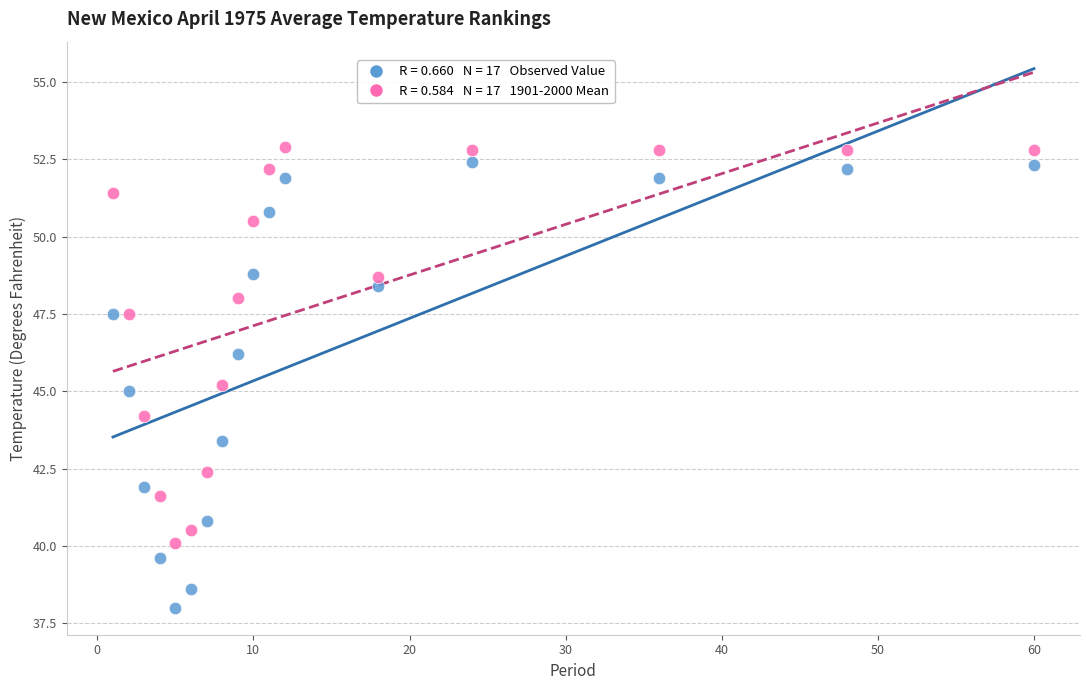

Across all data points, what is the range of X values (max minus min)?

59.0